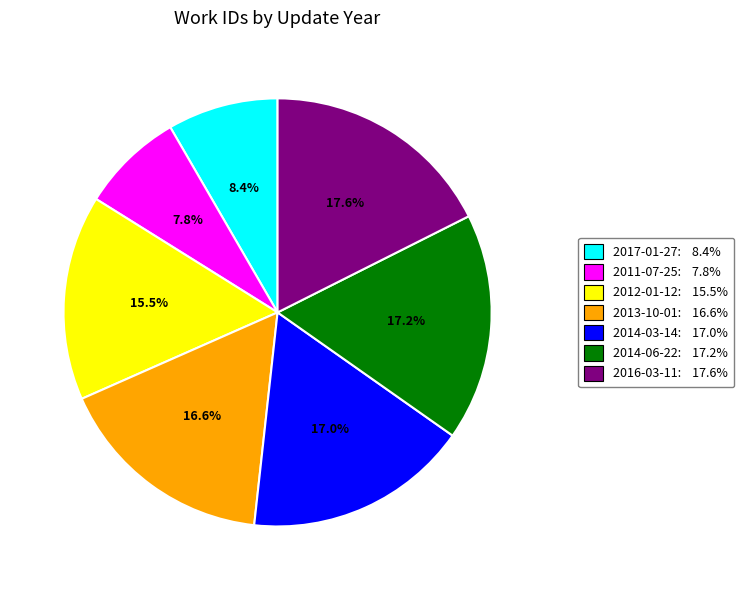

To the nearest percent, what is the difference between the 2017-01-27 and 2011-07-25 slice percentages?

1%